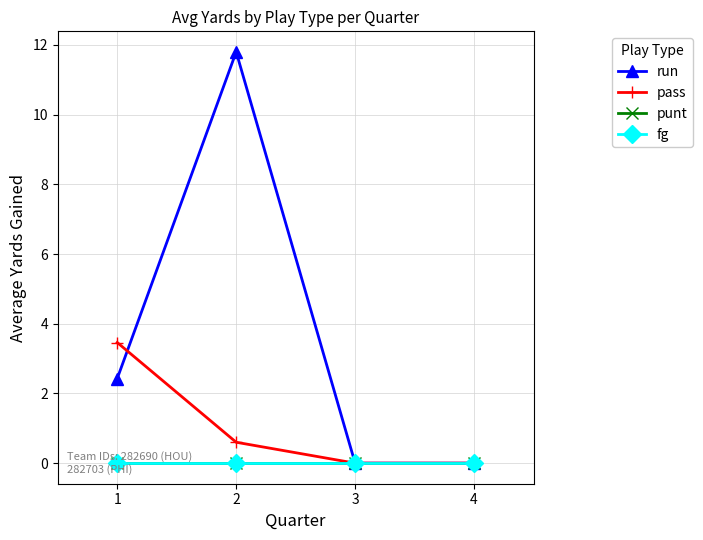

Which category has the highest value in the run series?

2